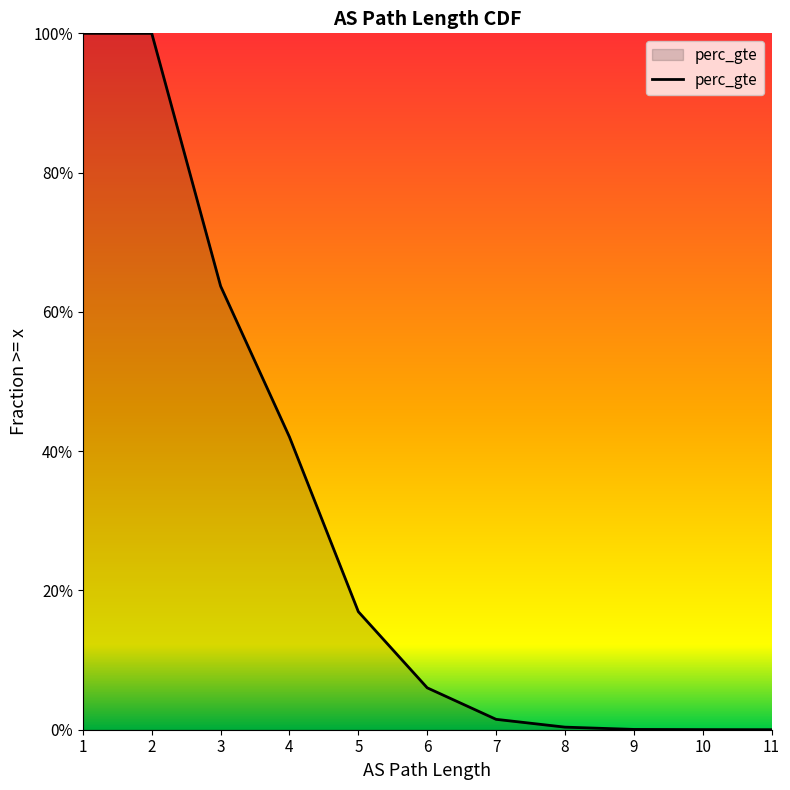

How many positive values are there?

11